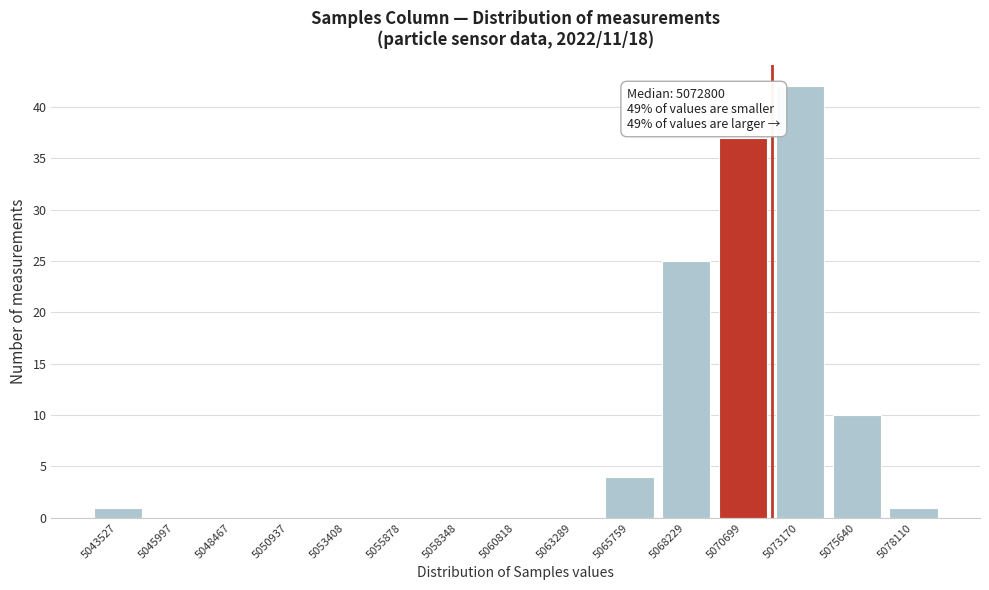

Reading left to right, transcribe all the data shown in this chart.

5043527=1	5045997=0	5048467=0	5050937=0	5053408=0	5055878=0	5058348=0	5060818=0	5063289=0	5065759=4	5068229=25	5070699=37	5073170=42	5075640=10	5078110=1